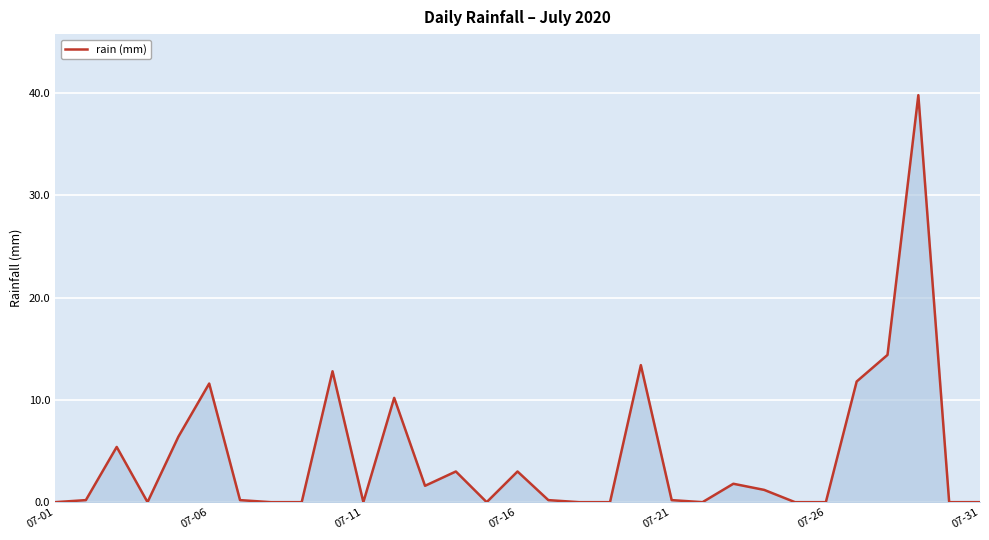

How many lines are shown in the chart?

1